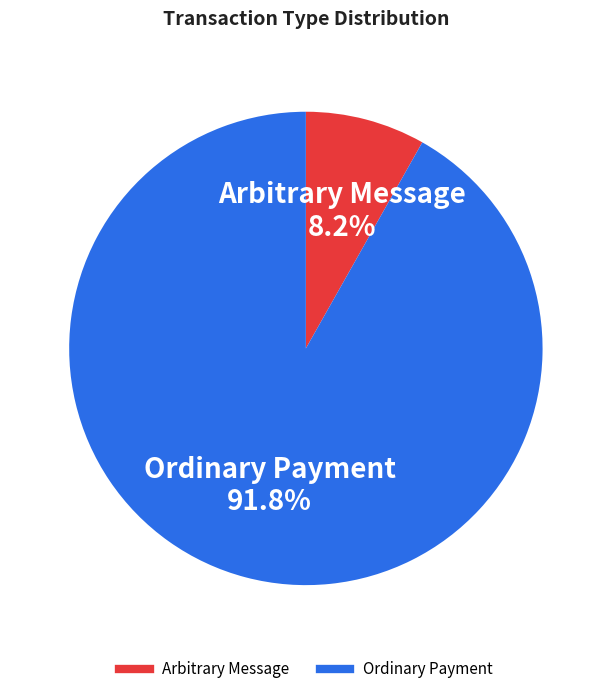

Is there a majority slice in this chart?

Yes